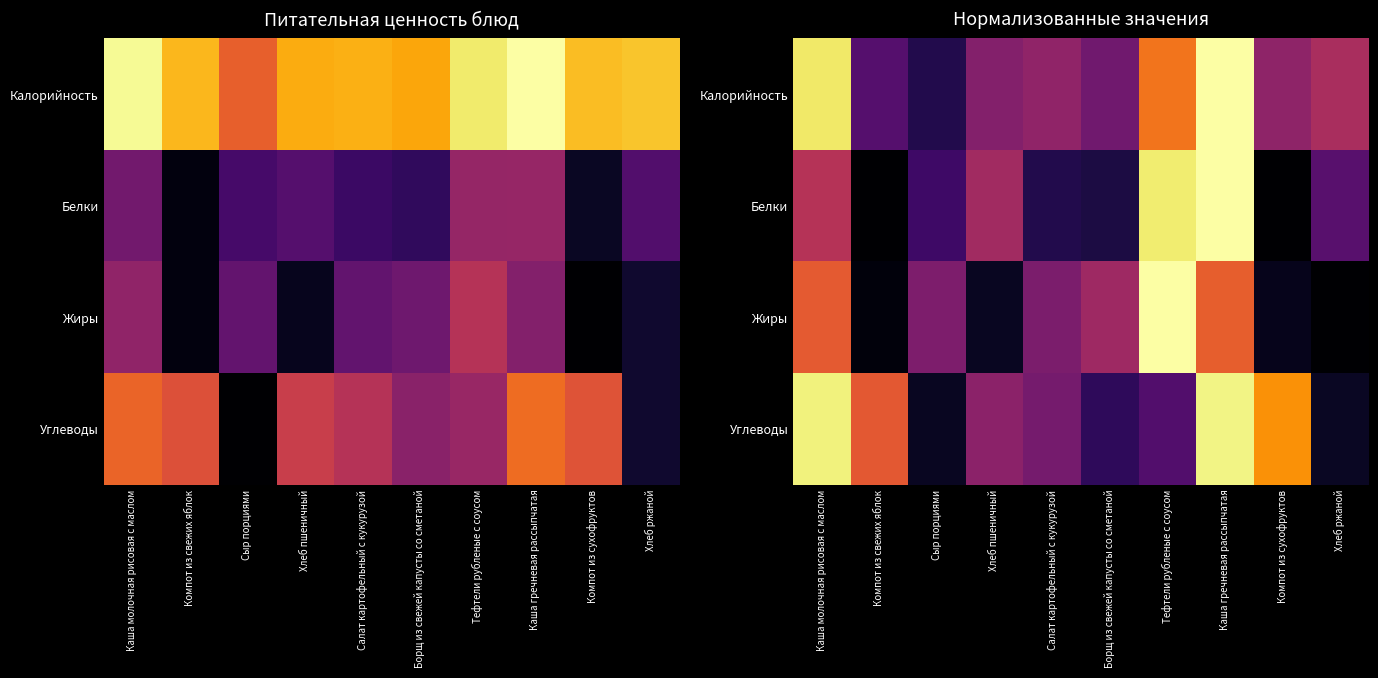

Which series has the largest total across all categories?

Калорийность